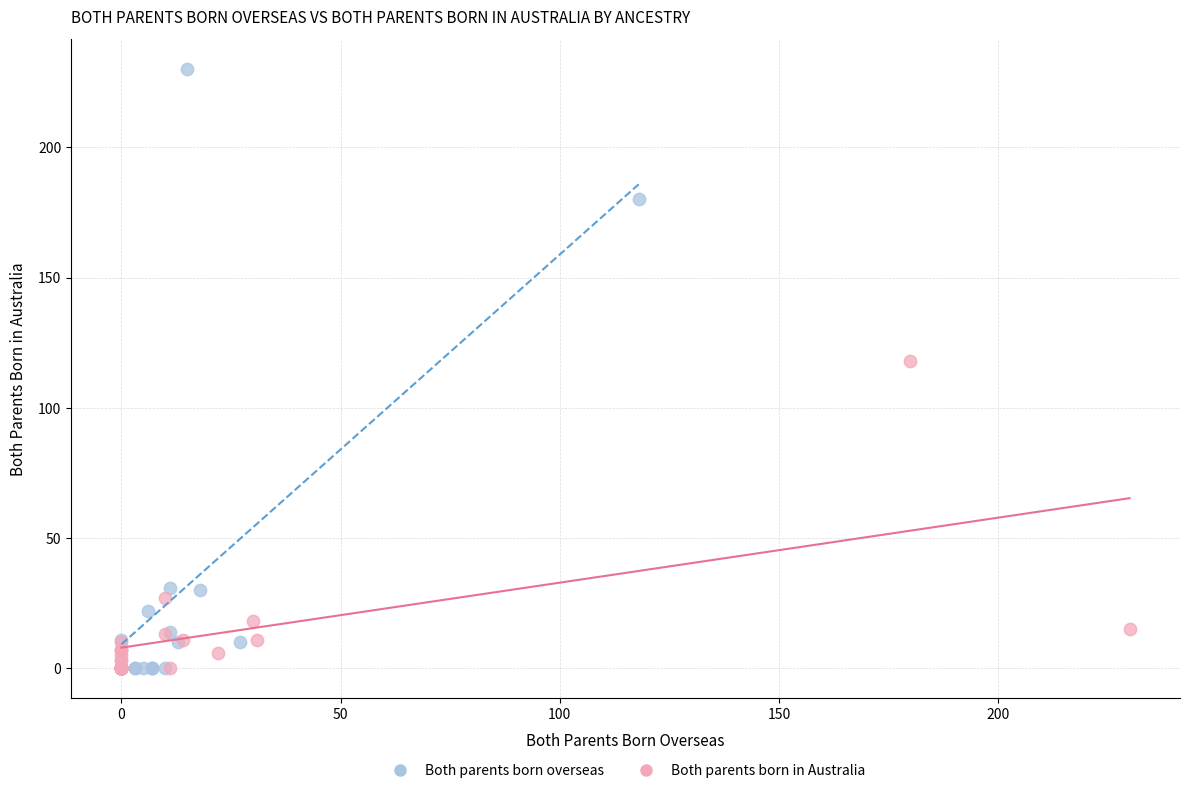

Which series contains the highest Y value?

Both parents born overseas